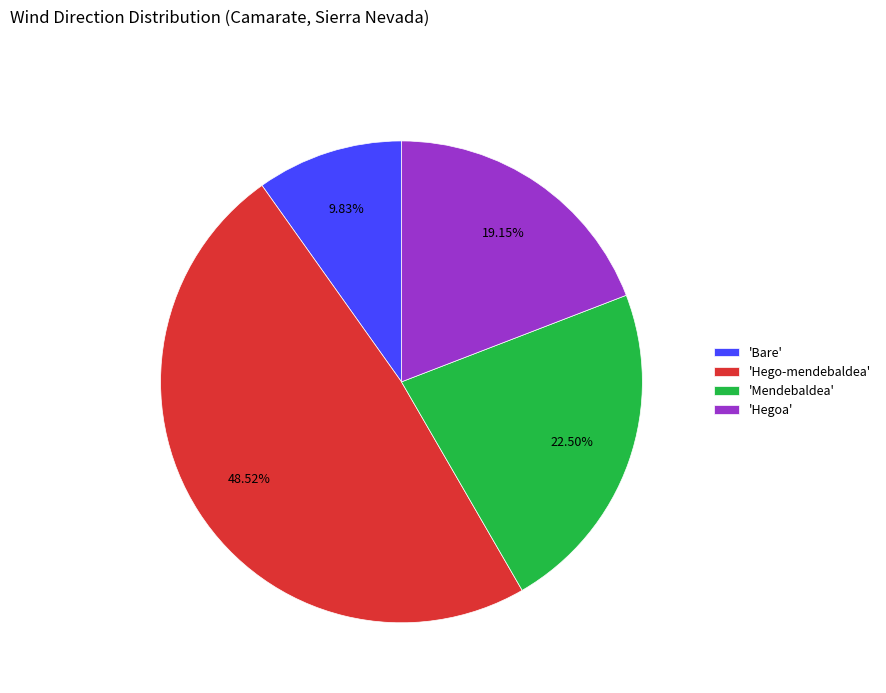

What is the largest slice in the pie chart?

'Hego-mendebaldea'